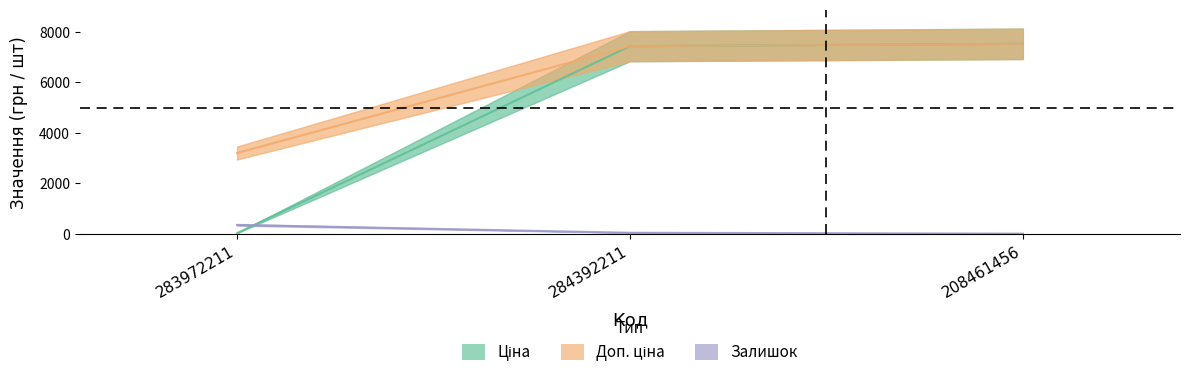

What is the approximate value of Залишок at 283972211?

358.0